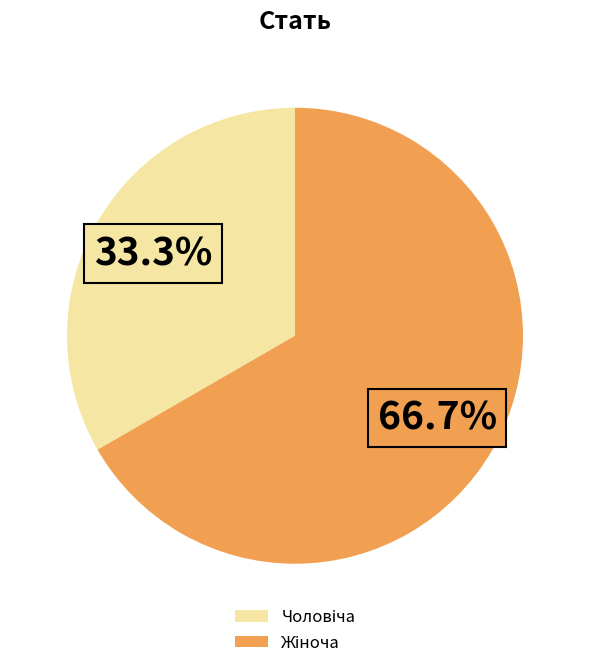

Is there any slice that represents more than half of the pie?

Yes